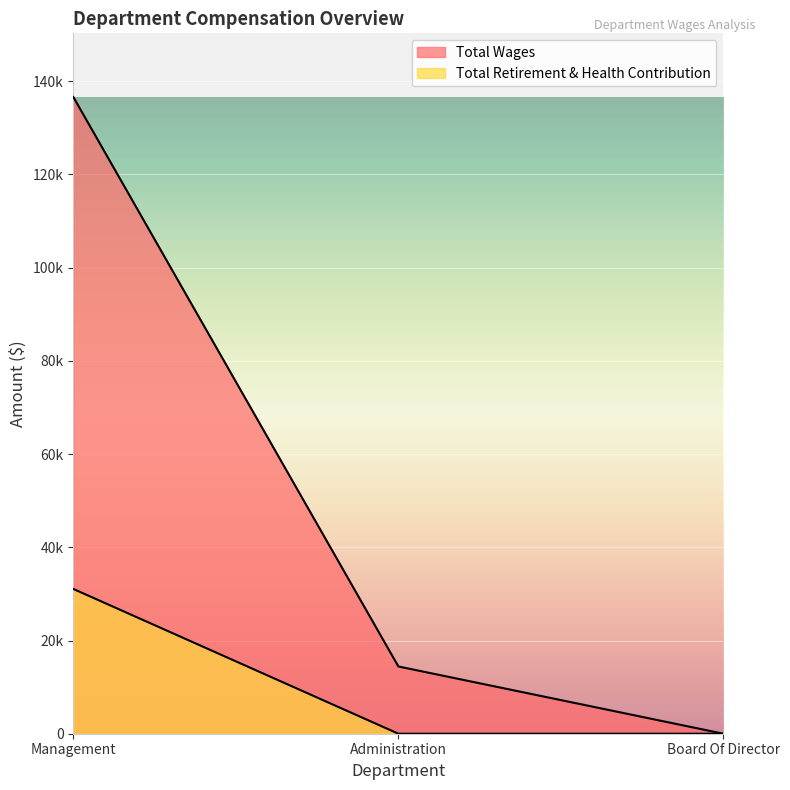

Between Administration and Board Of Director, which is larger?

Administration